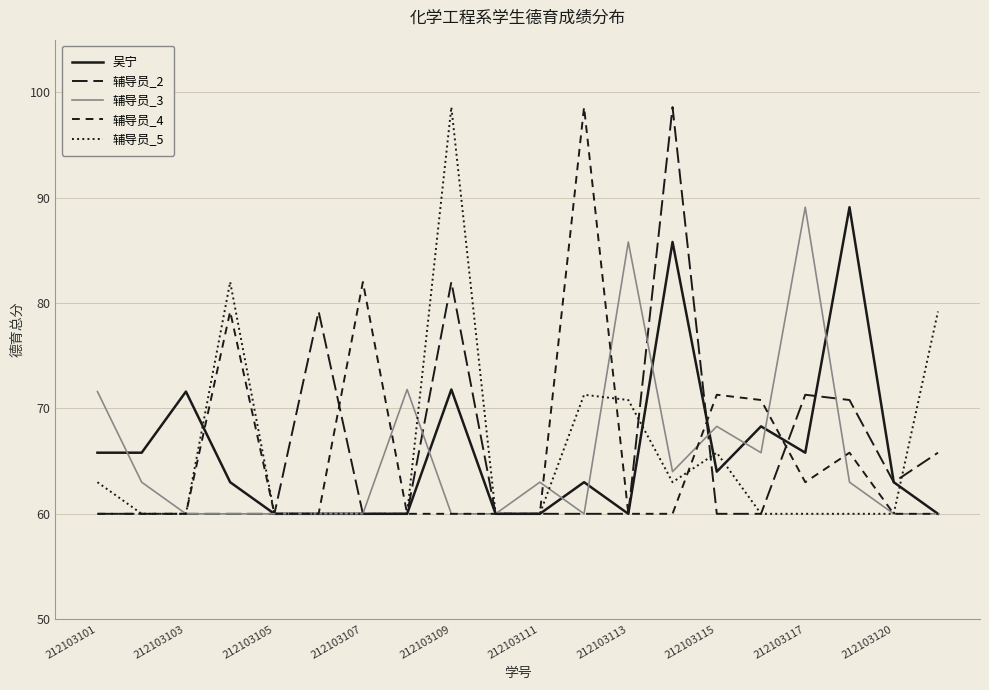

Count the number of categories in the chart.

20